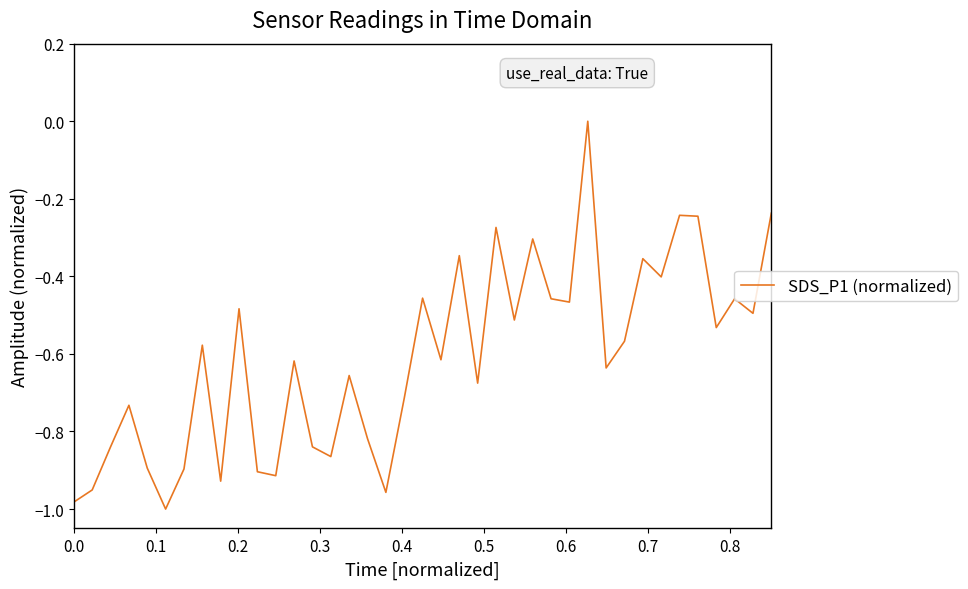

What is the difference between the maximum and minimum values?

1.0